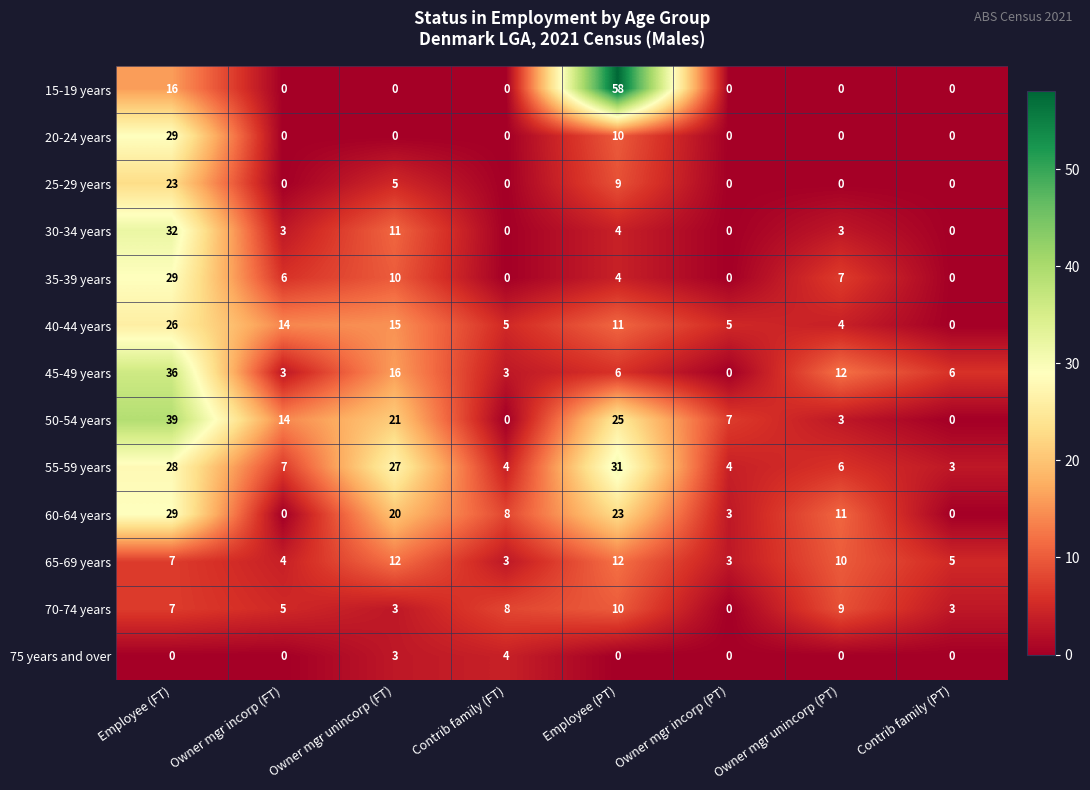

Which label corresponds to the largest value in the chart?

Employee (PT)